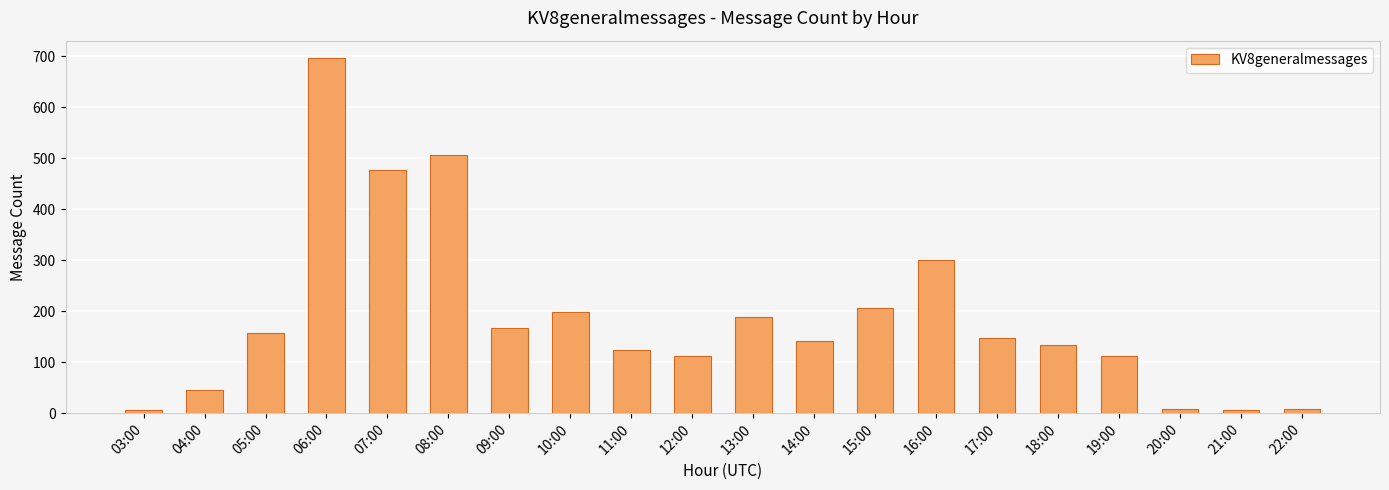

What is the value of the 12th bar from the left?

141